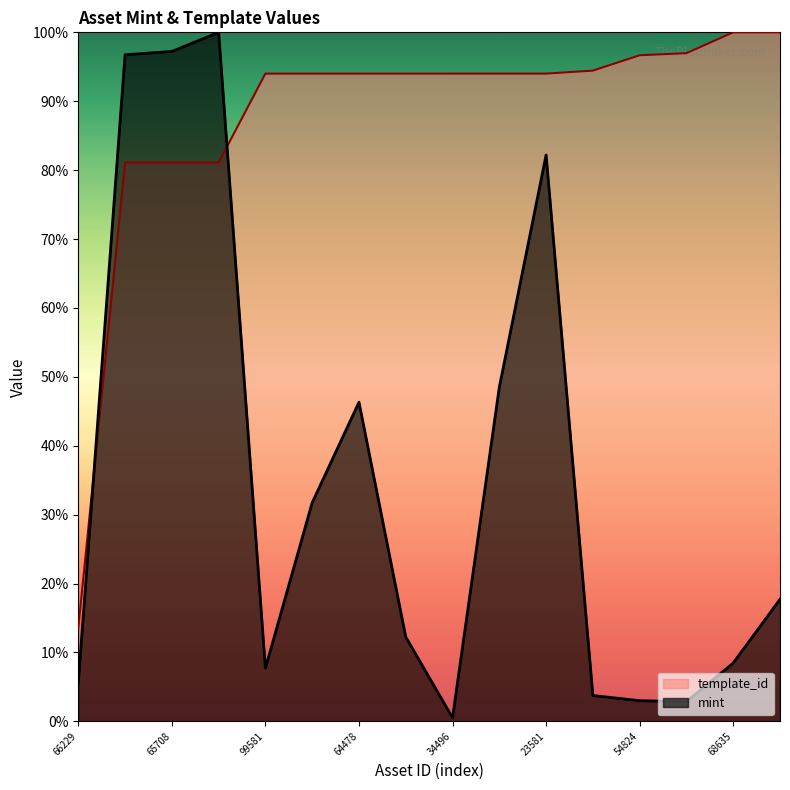

Which series changed the most between 1099914837164 and 1099912084068?

mint